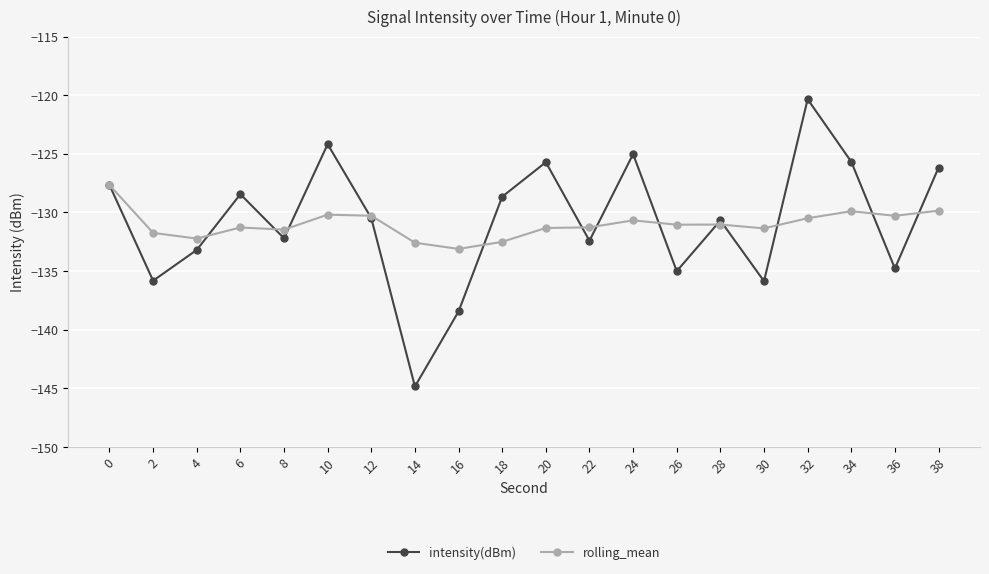

The value of rolling_mean at 2 is -232.9. True or false?

False